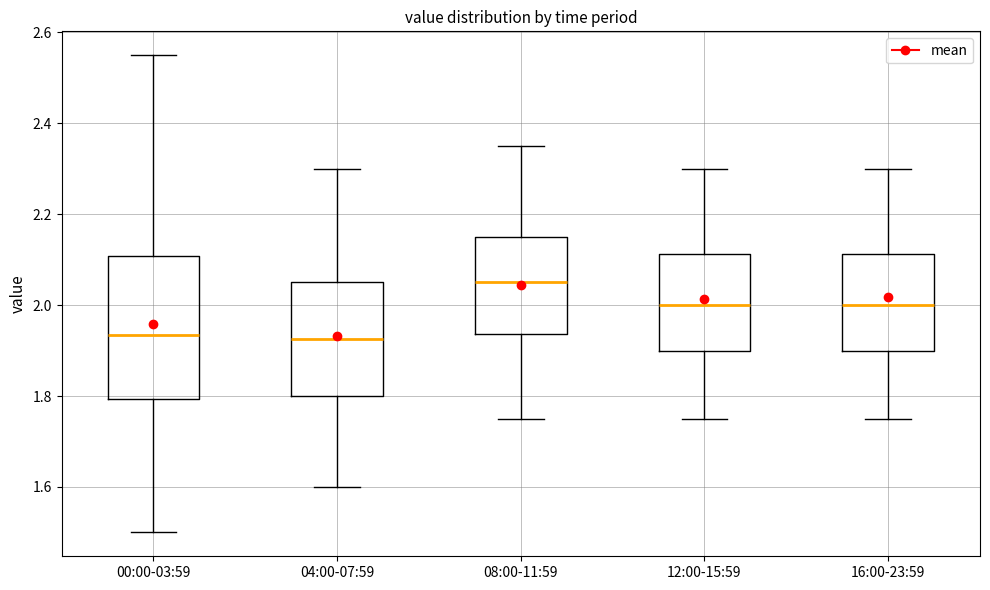

Comparing the boxes themselves (not the whiskers), which one is the tallest?

00:00-03:59